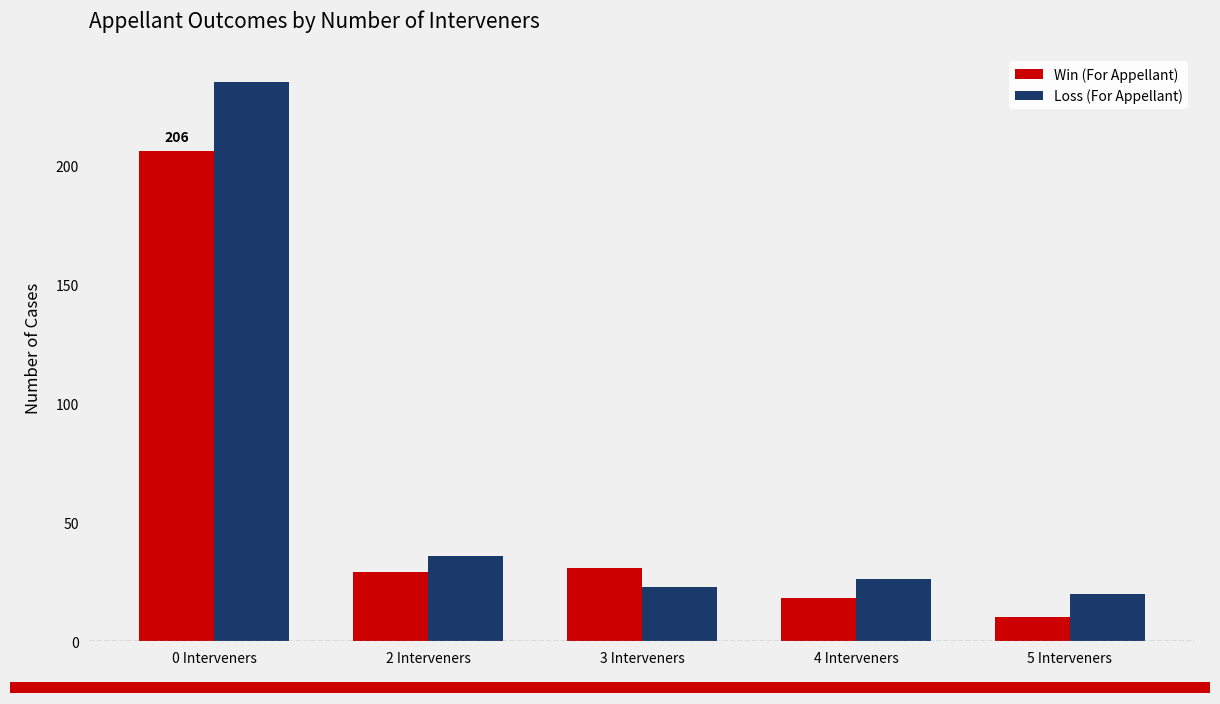

Rank the series by their average value, from lowest to highest.

Win (For Appellant), Loss (For Appellant)